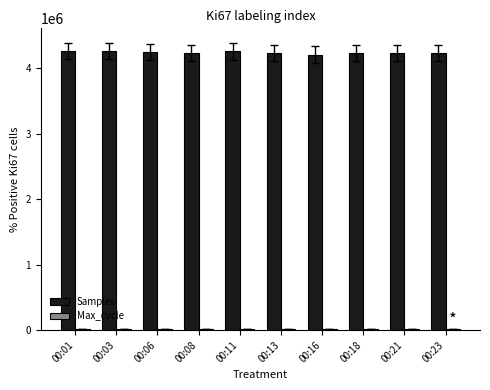

Which series has the largest range (max minus min)?

Samples